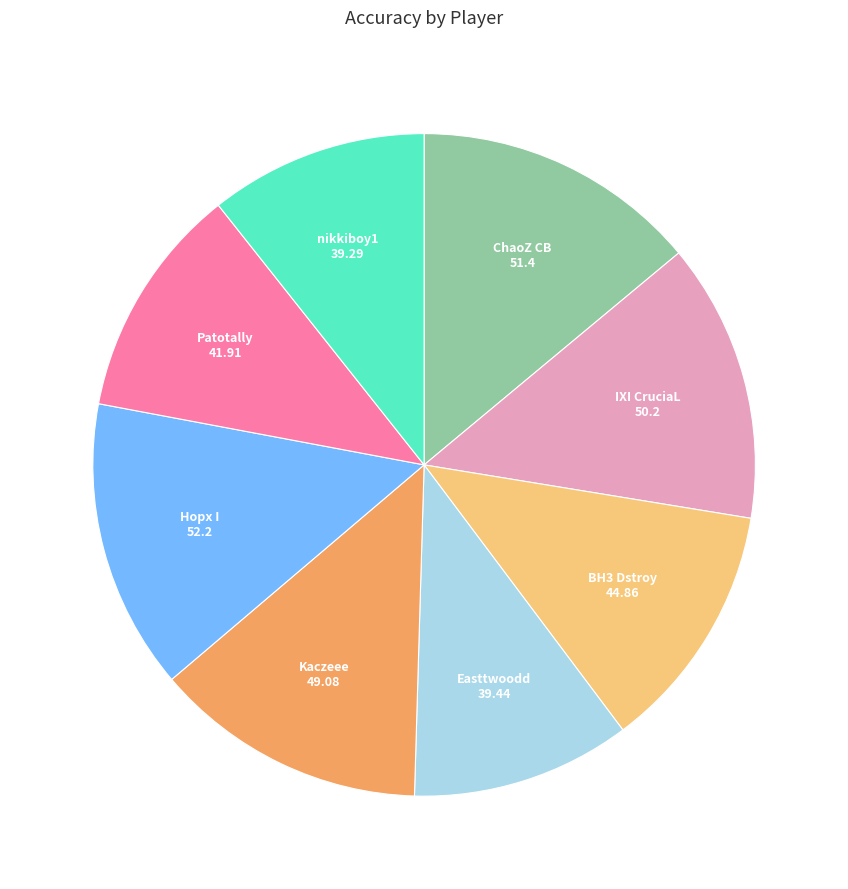

Count the number of slices in the pie.

8